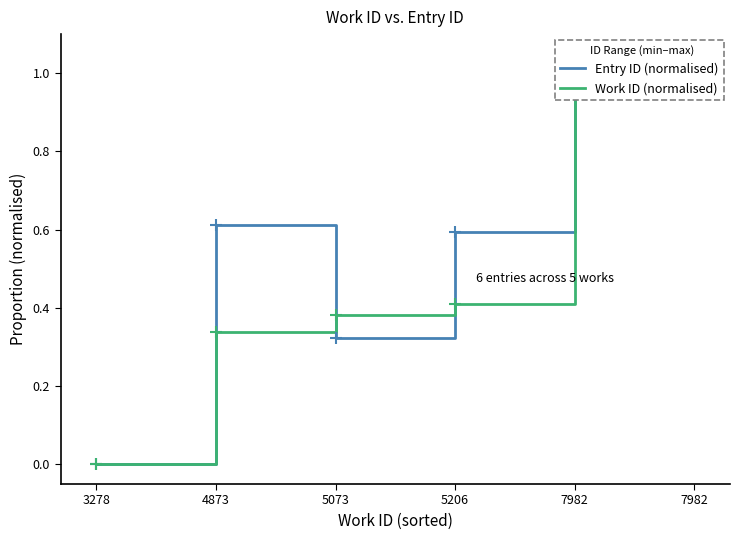

What is the sum of the Work ID (normalised) values at 5073 and 7982?

1.4